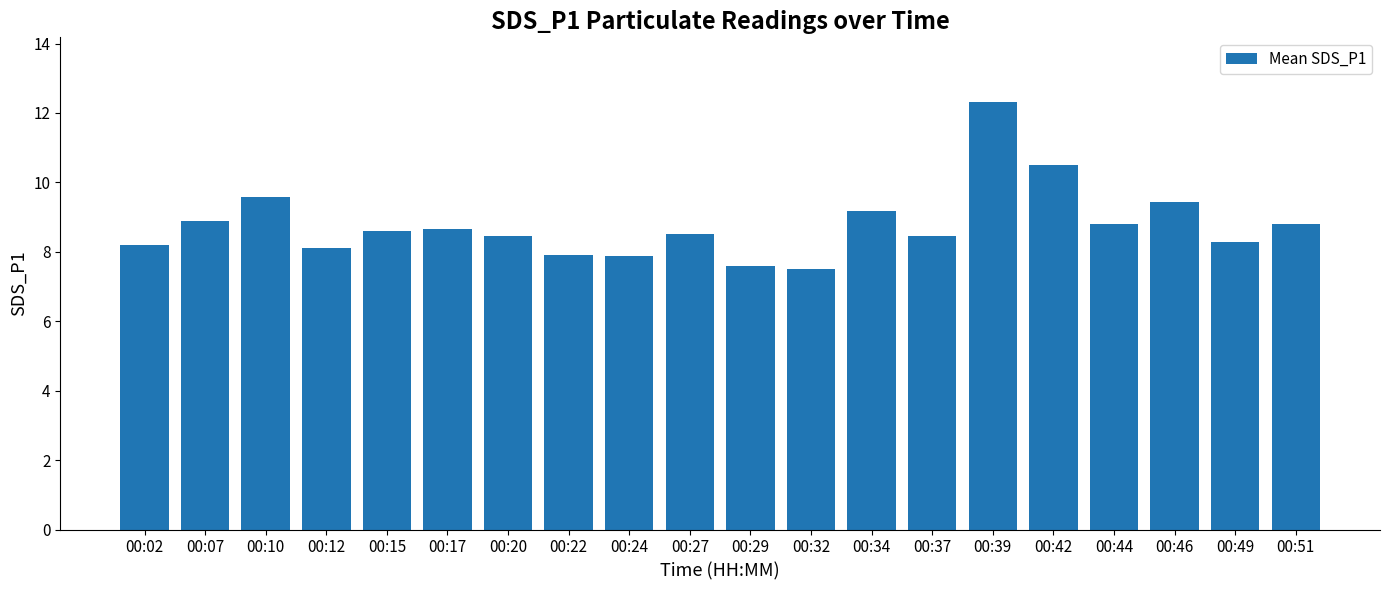

What is the minimum value shown in the chart?

7.5